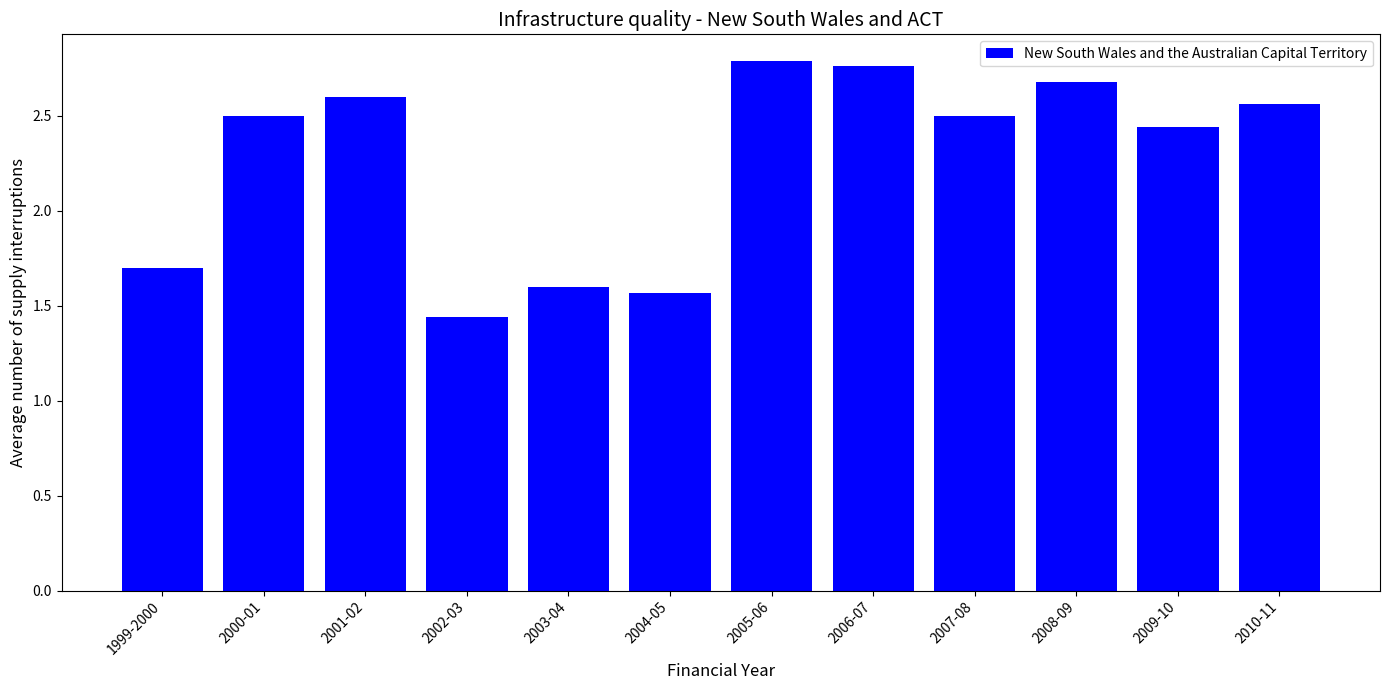

How many values are below 2?

4